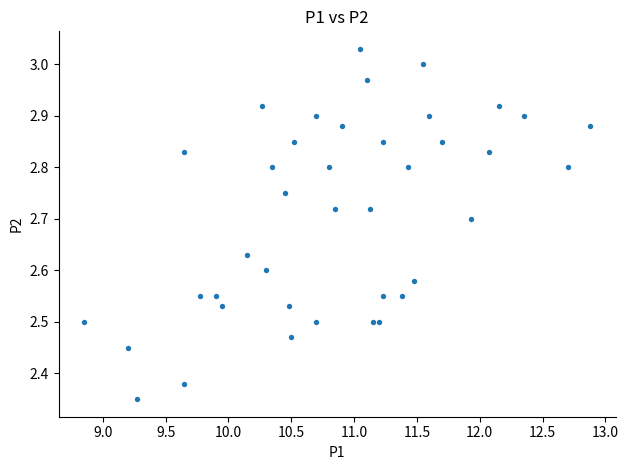

What is the range of X values (max minus min)?

4.0